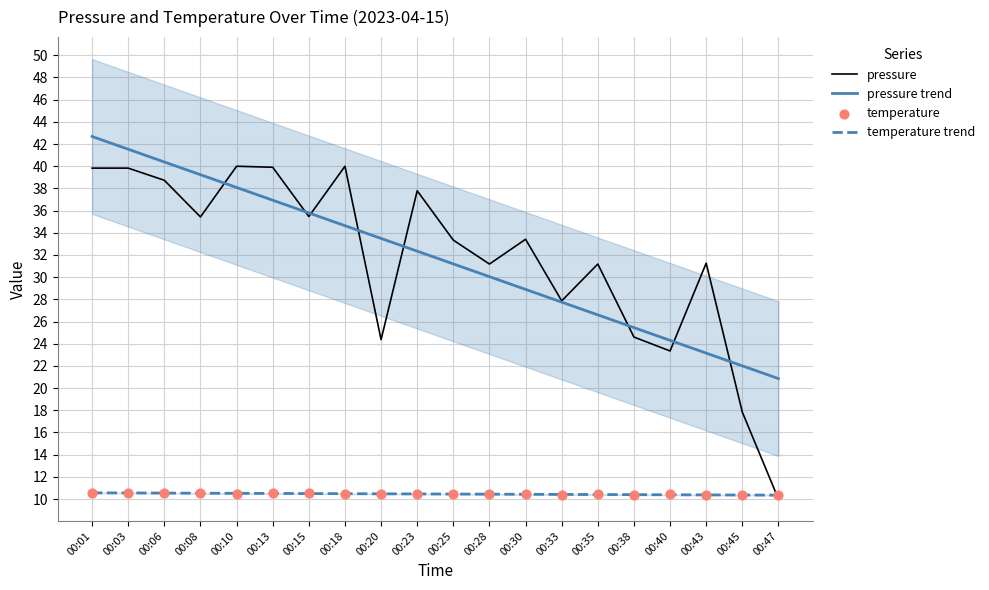

Which series has the widest spread of Y values?

pressure